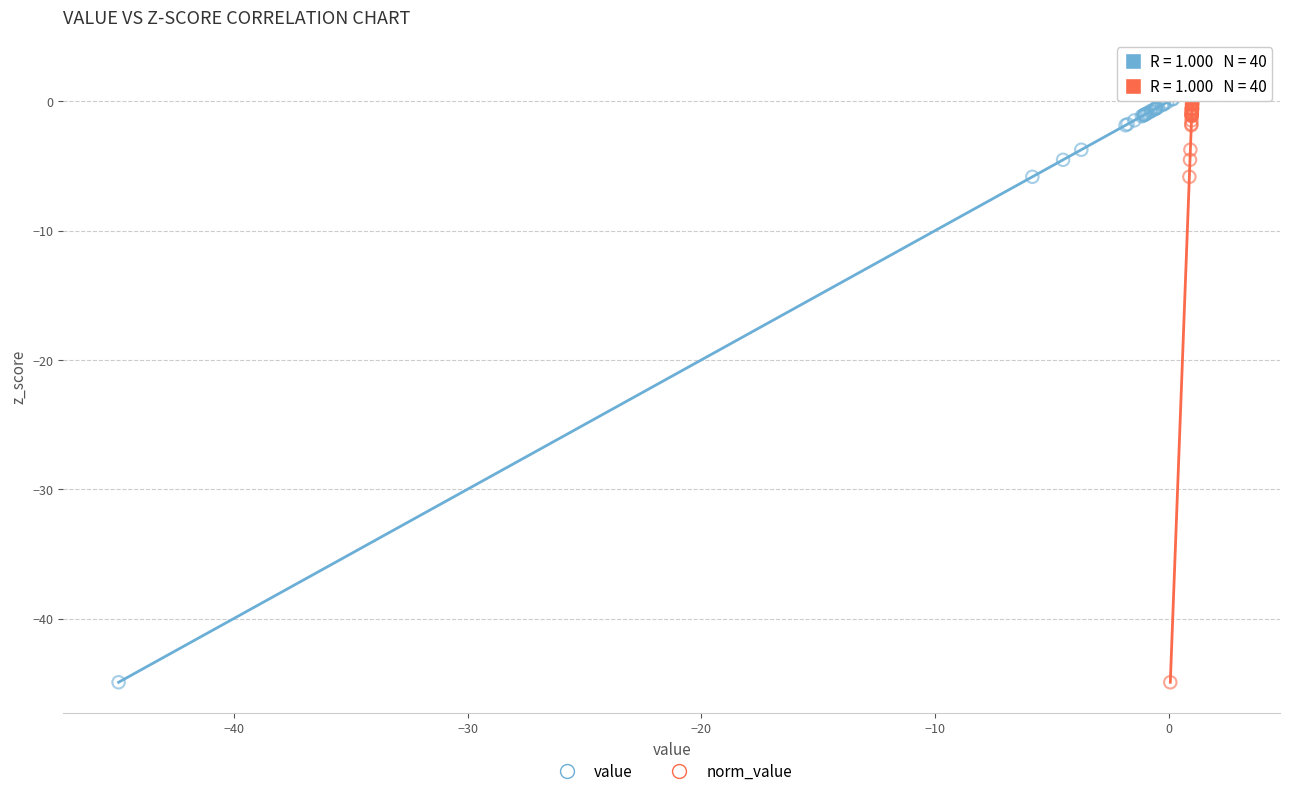

What are all the series names shown in the legend?

value, norm_value